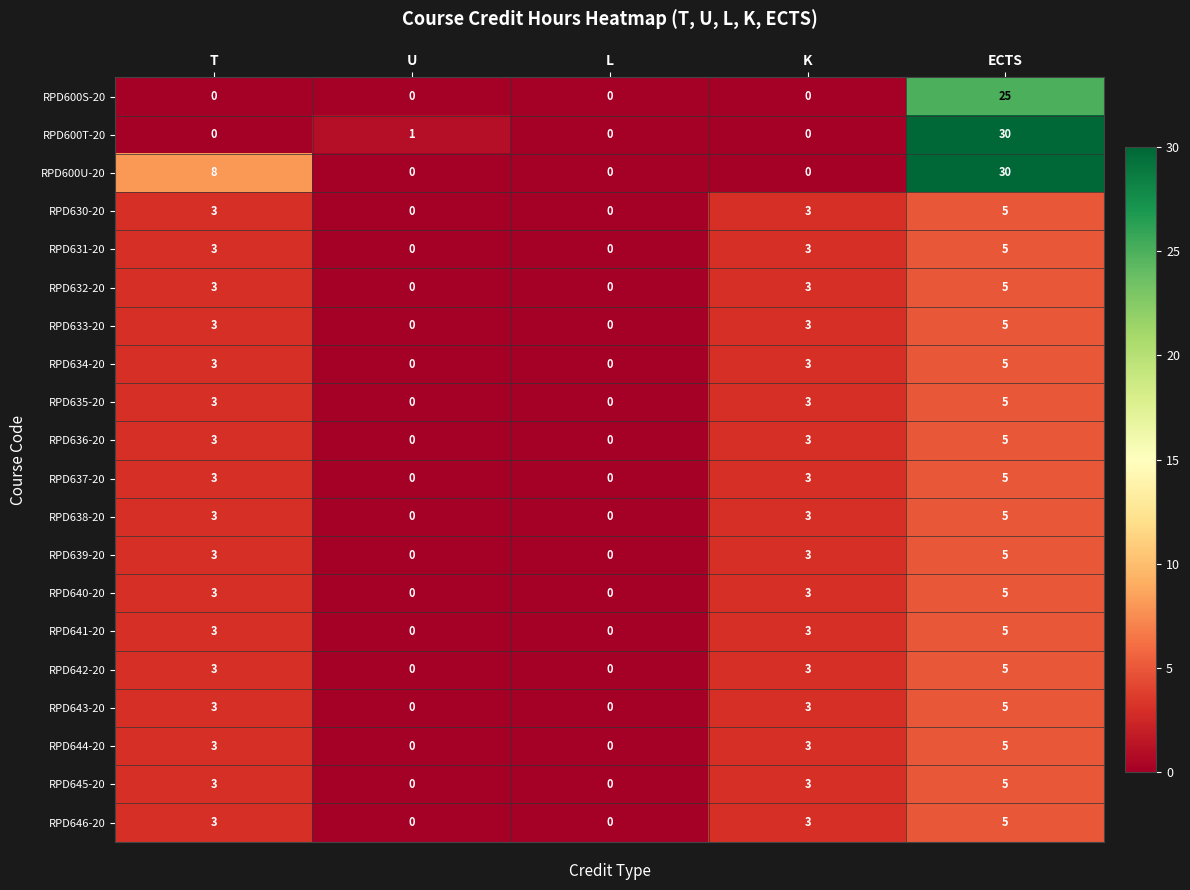

Between T and U, which series saw the biggest shift?

RPD600U-20